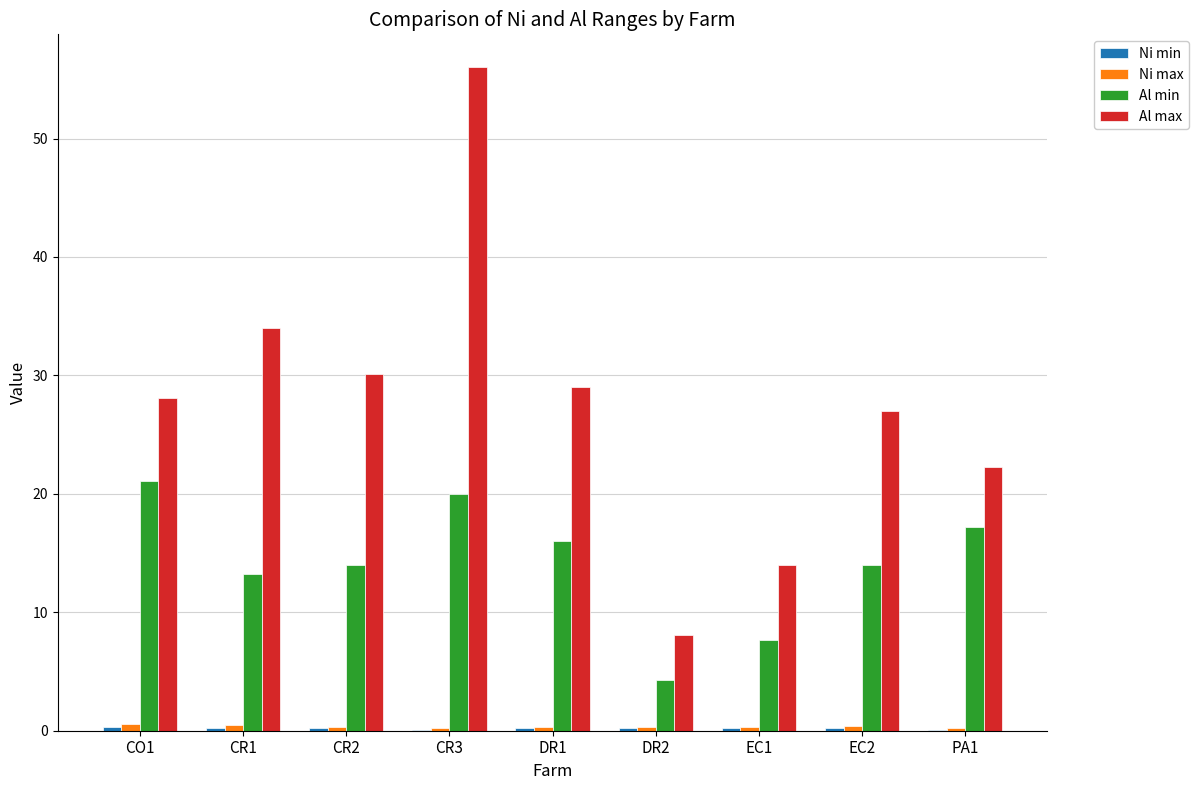

At which category is the sum across all series the highest?

CR3